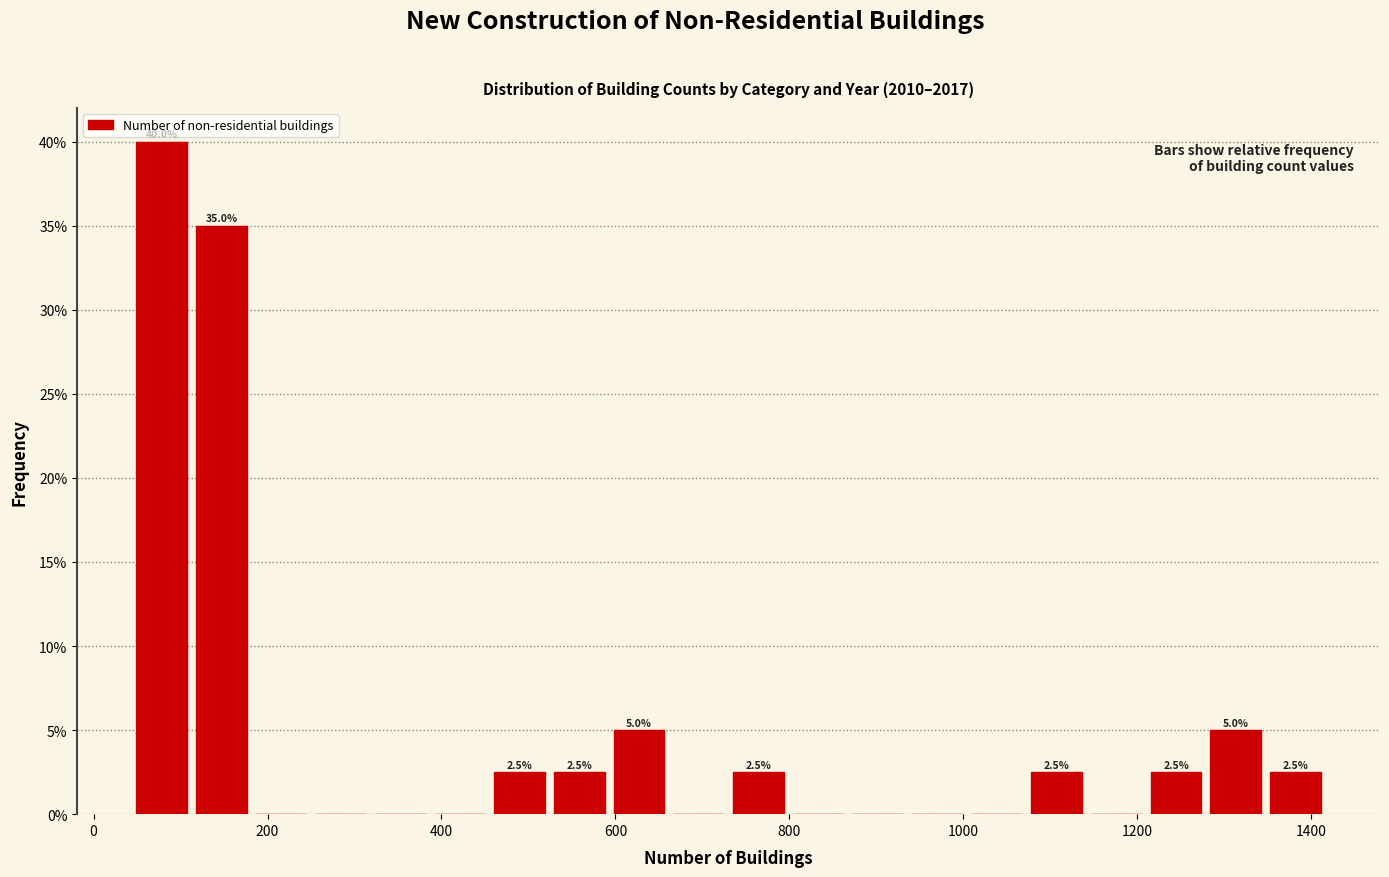

Read against the x-axis, roughly where is the centre of the tallest bar?

80